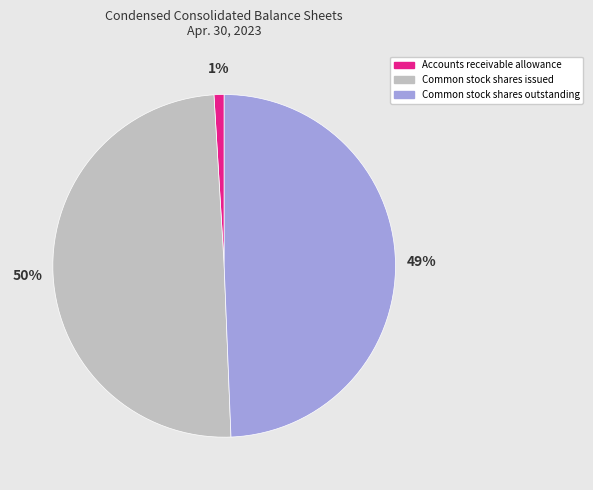

To the nearest percent, what is the combined percentage of Common stock shares issued and Common stock shares outstanding?

99%